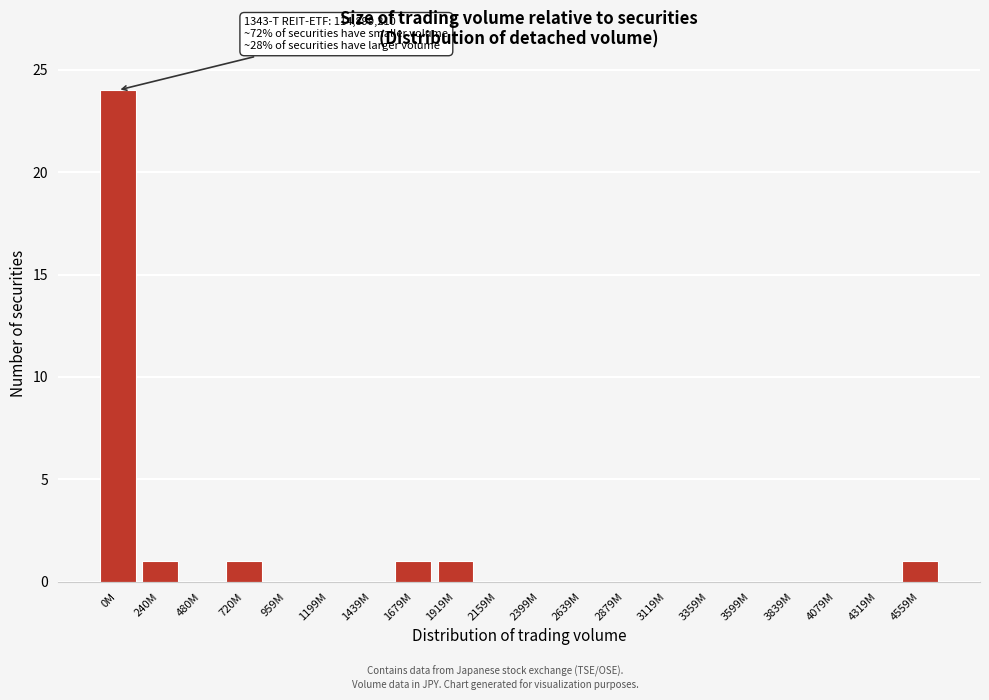

Reading left to right, extract all data points from this chart.

0M=24	240M=1	480M=0	720M=1	959M=0	1199M=0	1439M=0	1679M=1	1919M=1	2159M=0	2399M=0	2639M=0	2879M=0	3119M=0	3359M=0	3599M=0	3839M=0	4079M=0	4319M=0	4559M=1